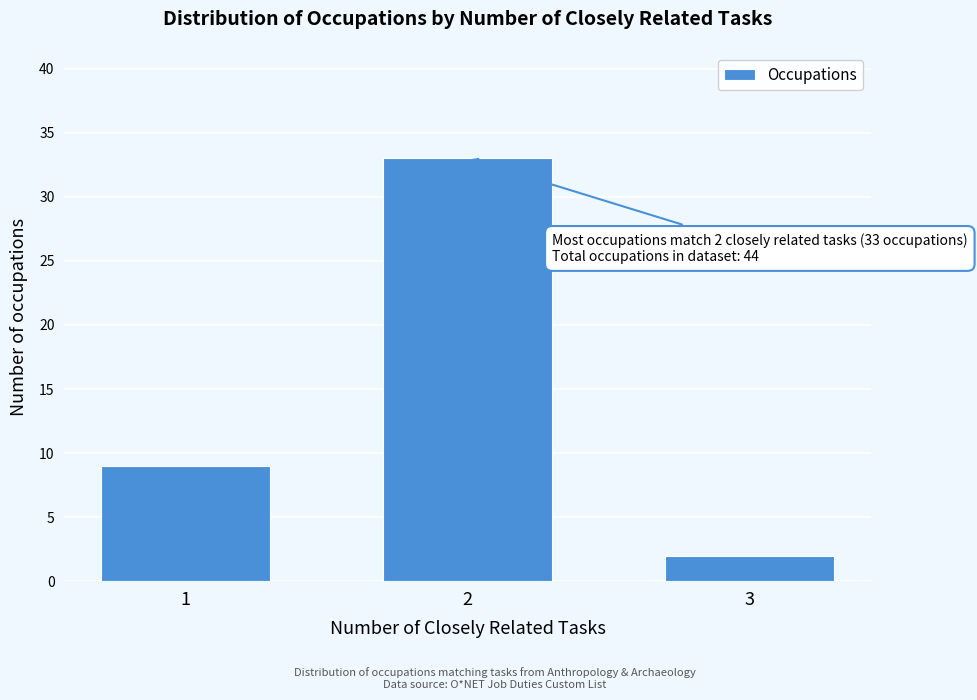

Reading left to right, list all the values displayed in this chart.

1=9	2=33	3=2